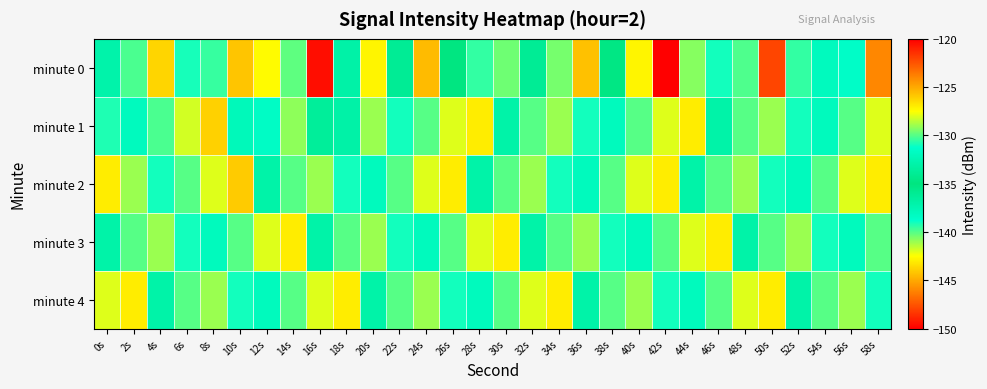

Reading right to left, transcribe all the data shown in this chart.

minute 0: 58s=-124.0	56s=-138.5	54s=-131.9	52s=-130.5	50s=-122.1	48s=-130.1	46s=-131.0	44s=-129.3	42s=-150.0	40s=-142.8	38s=-134.7	36s=-125.7	34s=-129.5	32s=-136.1	30s=-129.6	28s=-139.5	26s=-135.1	24s=-125.5	22s=-136.1	20s=-127.2	18s=-133.1	16s=-120.5	14s=-129.9	12s=-127.4	10s=-125.8	8s=-130.4	6s=-139.1	4s=-126.3	2s=-130.2	0s=-132.9
minute 1: 58s=-128.0	56s=-130.0	54s=-132.0	52s=-131.0	50s=-129.0	48s=-130.0	46s=-133.0	44s=-127.0	42s=-128.0	40s=-130.0	38s=-132.0	36s=-131.0	34s=-129.0	32s=-130.0	30s=-133.0	28s=-127.0	26s=-128.0	24s=-130.0	22s=-131.0	20s=-129.0	18s=-133.0	16s=-133.7	14s=-129.1	12s=-131.6	10s=-132.1	8s=-126.2	6s=-128.2	4s=-130.2	2s=-131.9	0s=-139.2
minute 2: 58s=-127.0	56s=-128.0	54s=-130.0	52s=-132.0	50s=-131.0	48s=-129.0	46s=-130.0	44s=-133.0	42s=-127.0	40s=-128.0	38s=-130.0	36s=-132.0	34s=-131.0	32s=-129.0	30s=-130.0	28s=-133.0	26s=-127.0	24s=-128.0	22s=-130.0	20s=-132.0	18s=-131.0	16s=-129.0	14s=-130.0	12s=-133.0	10s=-126.0	8s=-128.0	6s=-130.0	4s=-131.0	2s=-129.0	0s=-127.0
minute 3: 58s=-130.0	56s=-132.0	54s=-131.0	52s=-129.0	50s=-130.0	48s=-133.0	46s=-127.0	44s=-128.0	42s=-130.0	40s=-132.0	38s=-131.0	36s=-129.0	34s=-130.0	32s=-133.0	30s=-127.0	28s=-128.0	26s=-130.0	24s=-132.0	22s=-131.0	20s=-129.0	18s=-130.0	16s=-133.0	14s=-127.0	12s=-128.0	10s=-130.0	8s=-132.0	6s=-131.0	4s=-129.0	2s=-130.0	0s=-133.0
minute 4: 58s=-131.0	56s=-129.0	54s=-130.0	52s=-133.0	50s=-127.0	48s=-128.0	46s=-130.0	44s=-132.0	42s=-131.0	40s=-129.0	38s=-130.0	36s=-133.0	34s=-127.0	32s=-128.0	30s=-130.0	28s=-132.0	26s=-131.0	24s=-129.0	22s=-130.0	20s=-133.0	18s=-127.0	16s=-128.0	14s=-130.0	12s=-132.0	10s=-131.0	8s=-129.0	6s=-130.0	4s=-133.0	2s=-127.0	0s=-128.0